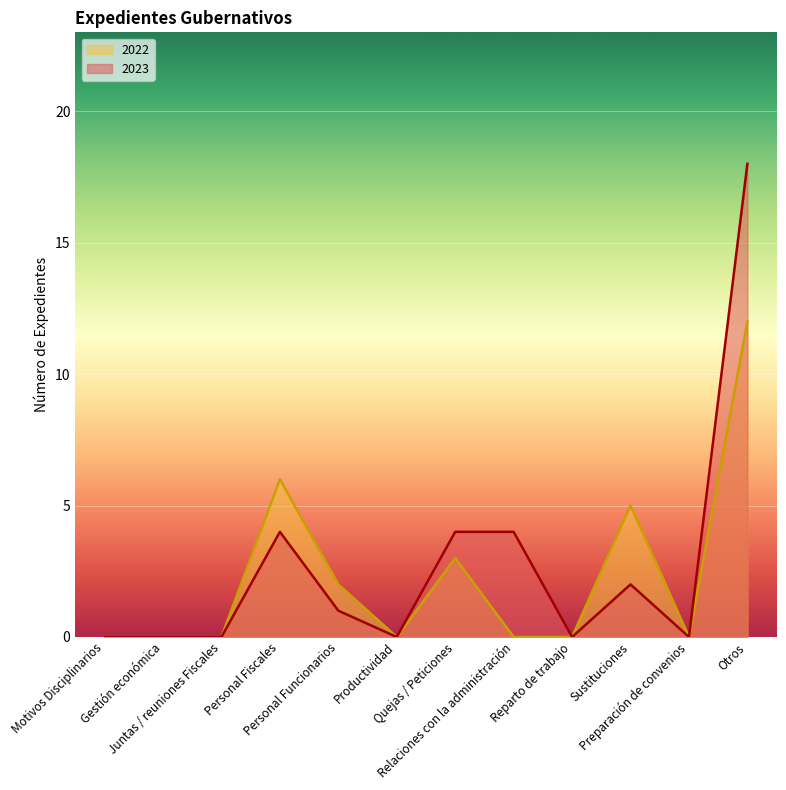

Is the value of 2022 at Productividad greater than the value of 2023 at Otros?

No